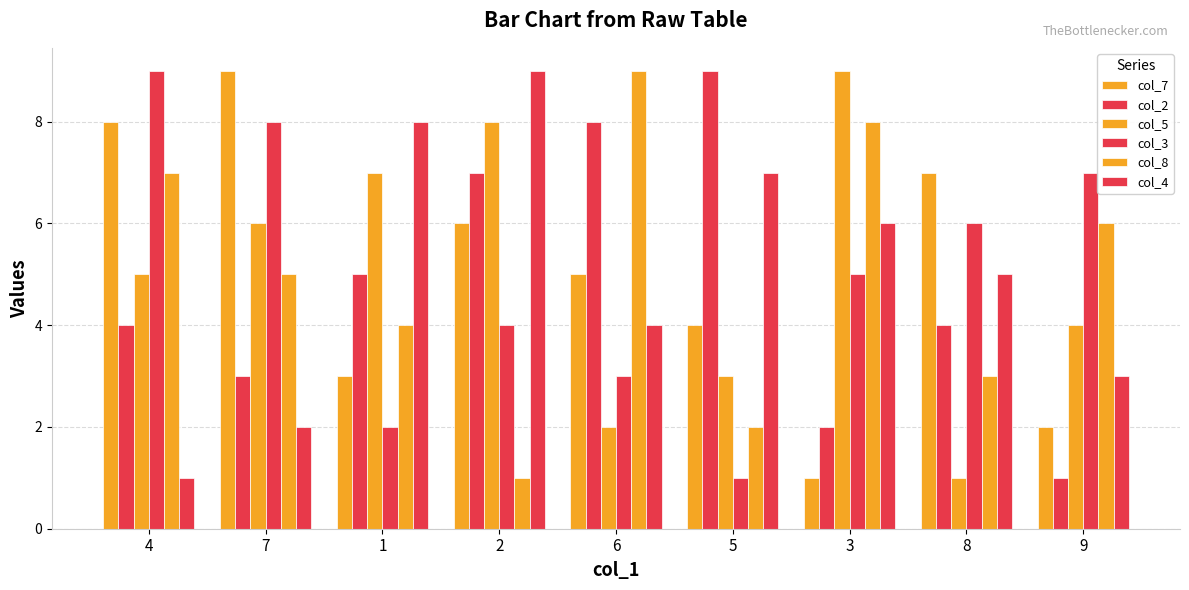

Is the value of col_3 at 1 greater than the value of col_2 at 1?

No